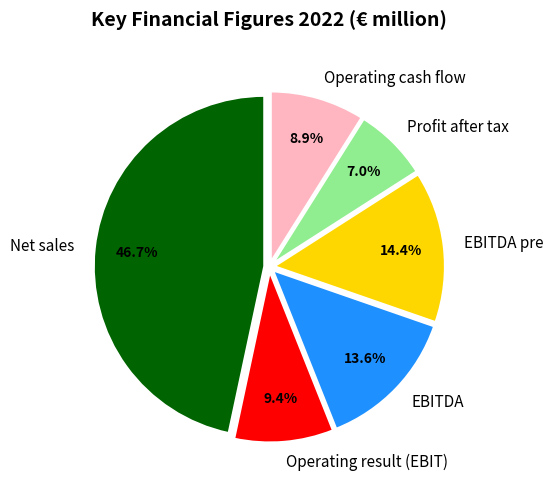

True or false: Net sales accounts for 47% of the total.

True